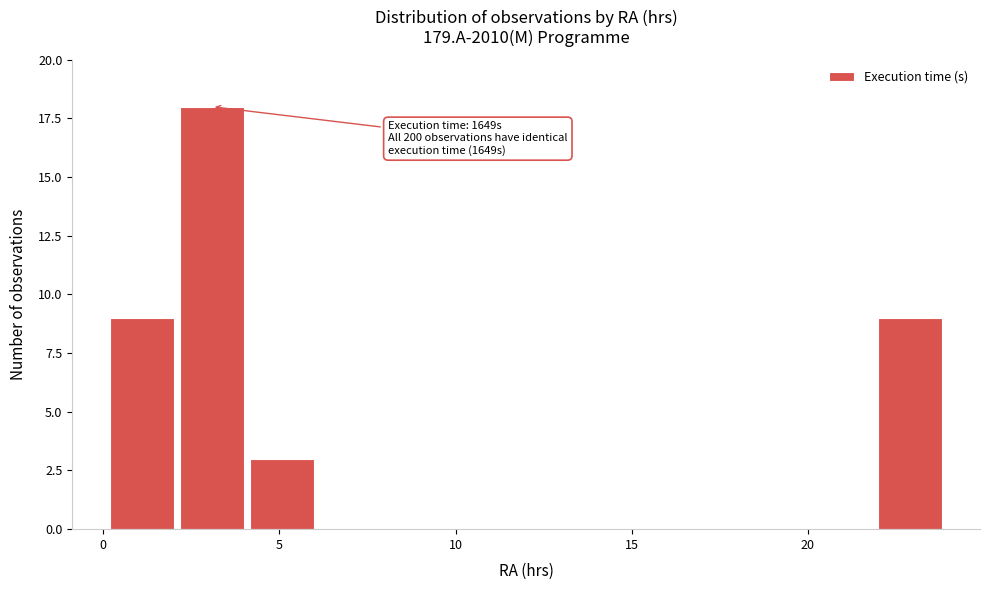

Around what value on the x-axis is the tallest bar? Give the approximate position of its centre, as read against the axis.

3.0